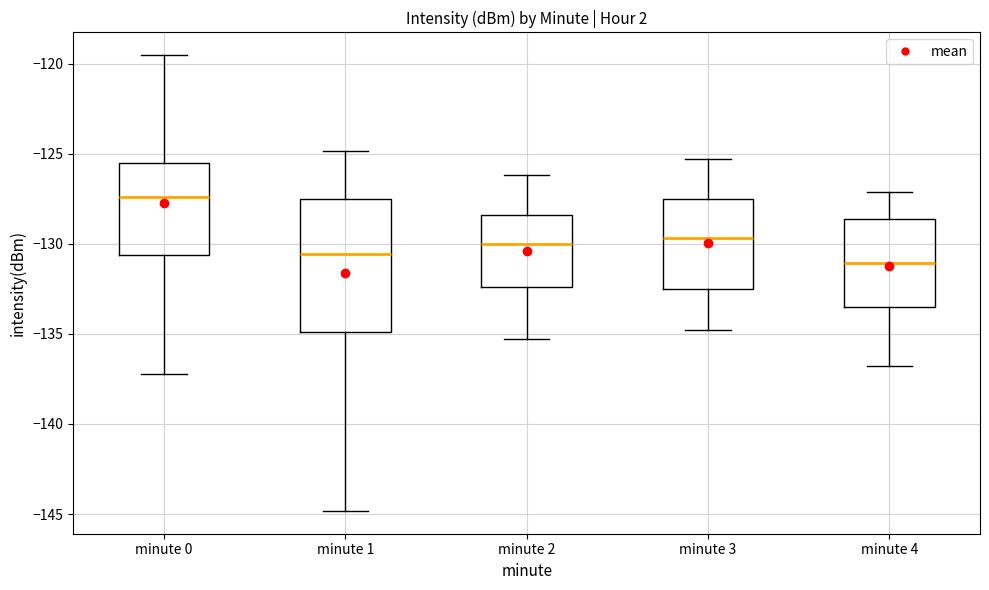

Which box's median line is the highest?

minute 0